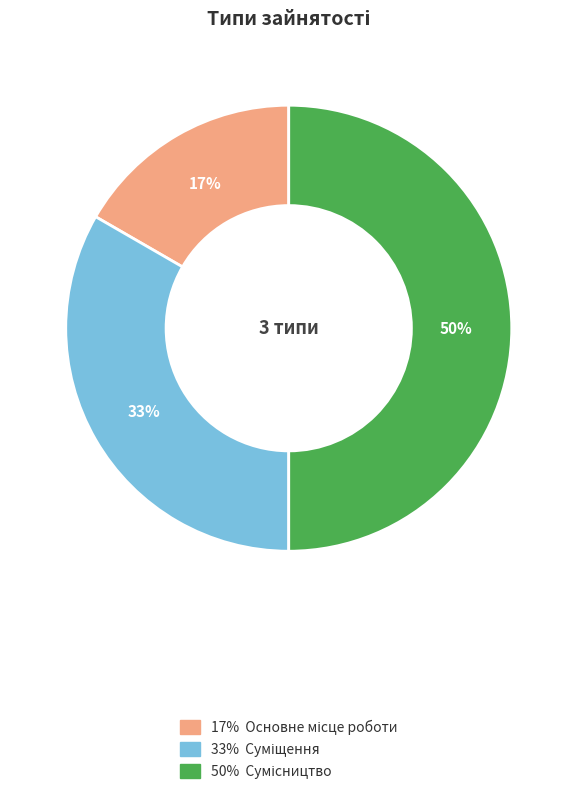

To the nearest percent, what is the difference between the largest and smallest slice percentages?

33%